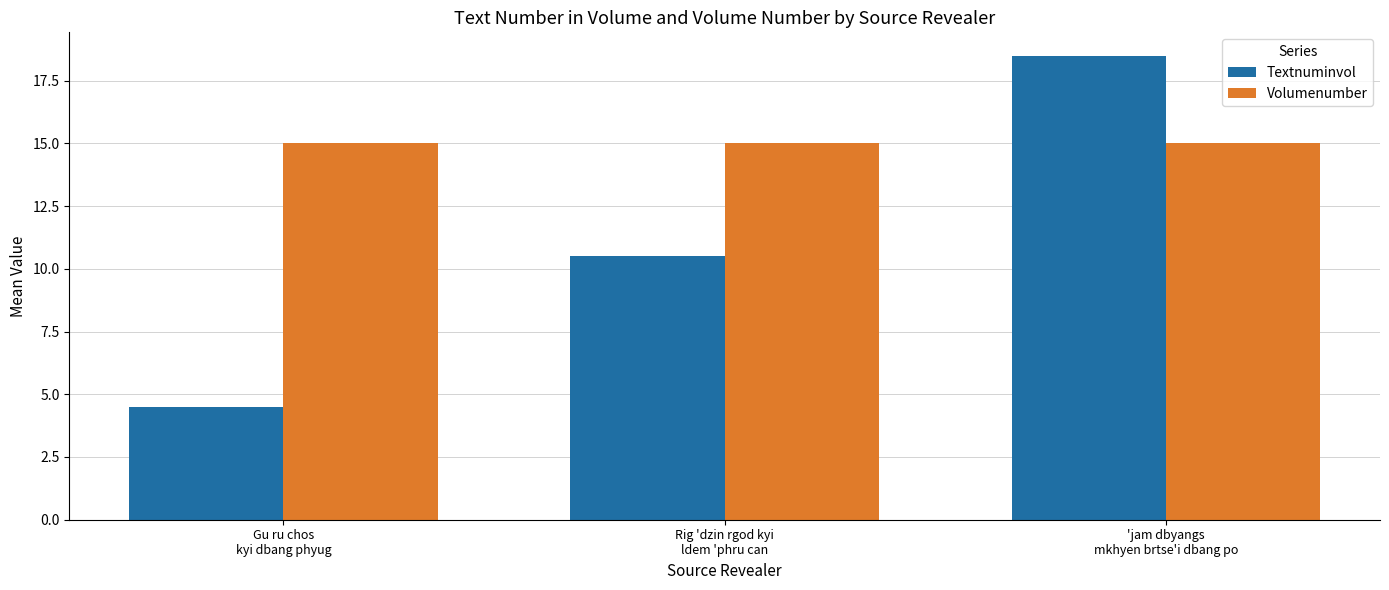

Reading left to right, transcribe all the data shown in this chart.

Textnuminvol: 4.5	10.5	18.5
Volumenumber: 15.0	15.0	15.0